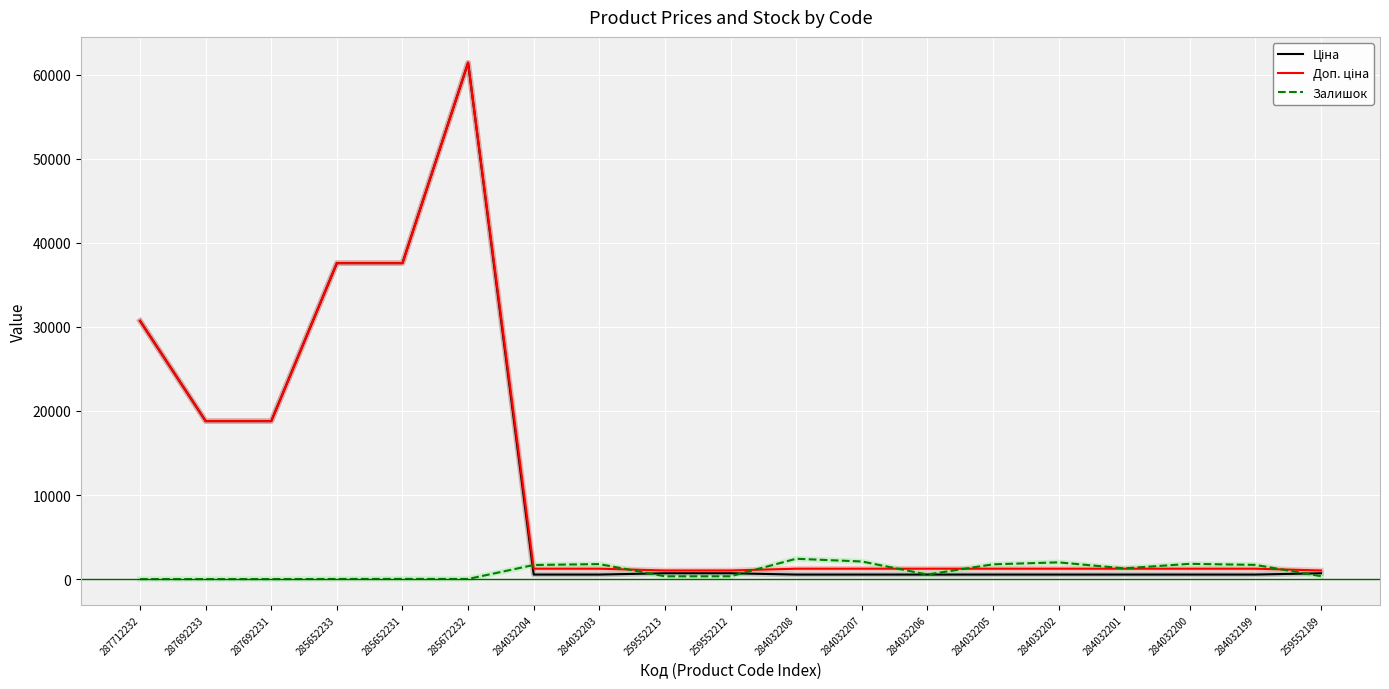

At which category is the sum across all series the highest?

285672232